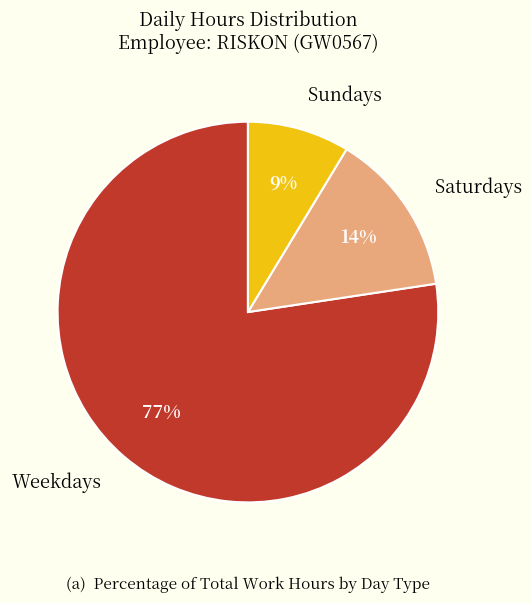

The Weekdays slice represents 91% of the pie. True or false?

False